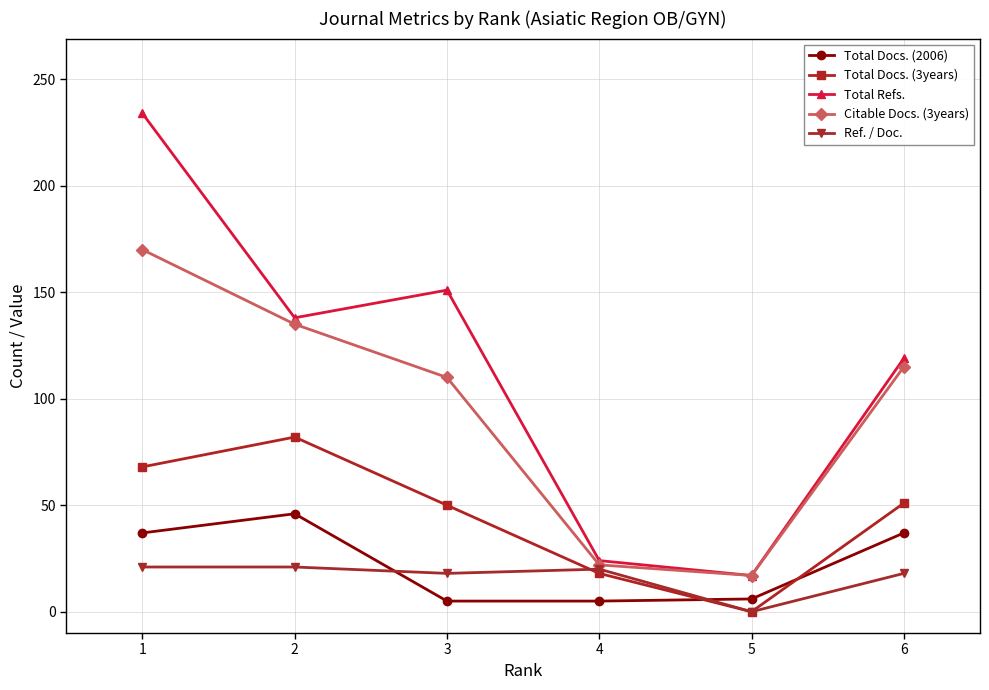

What is the sum of all Ref. / Doc. values?

98